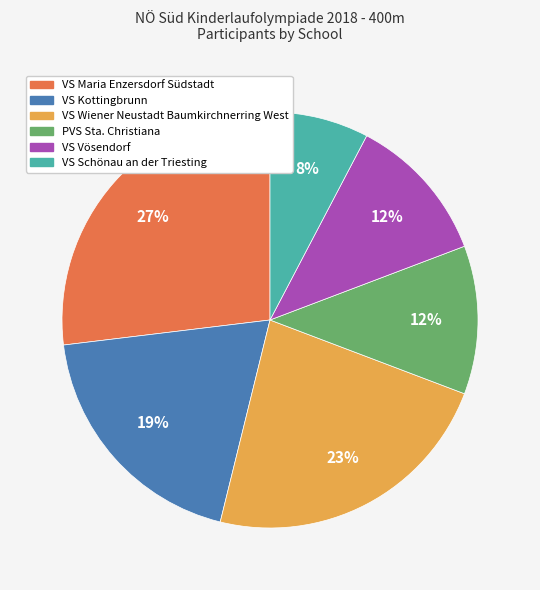

How many slices are in this pie chart?

6